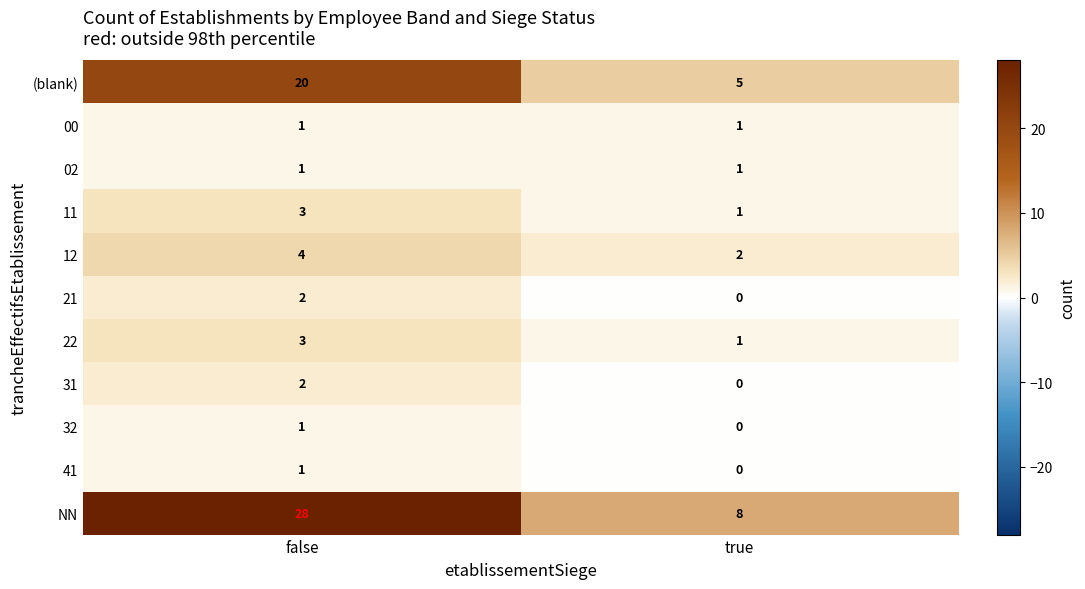

Rank the categories by NN value from lowest to highest.

true, false